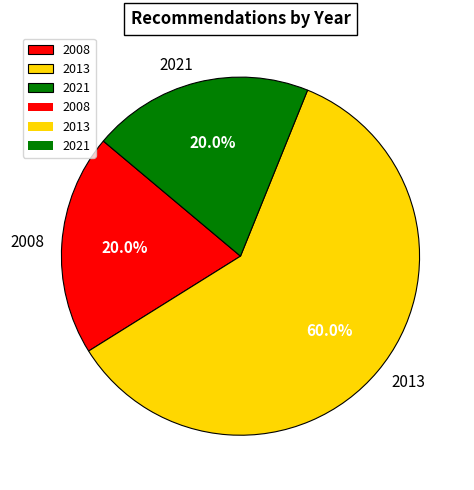

To the nearest percent, what is the average slice percentage?

33%